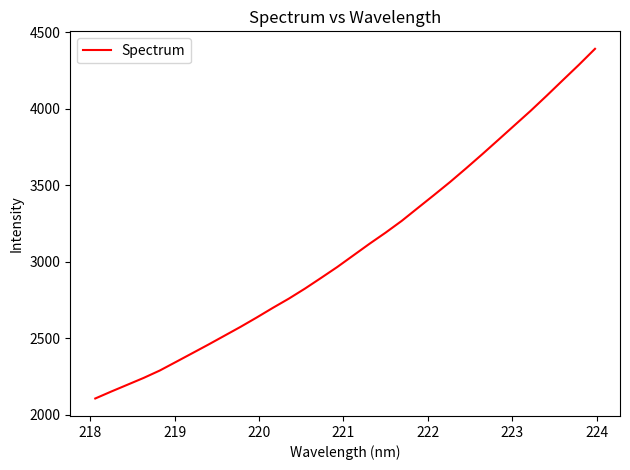

How many lines are shown in the chart?

1